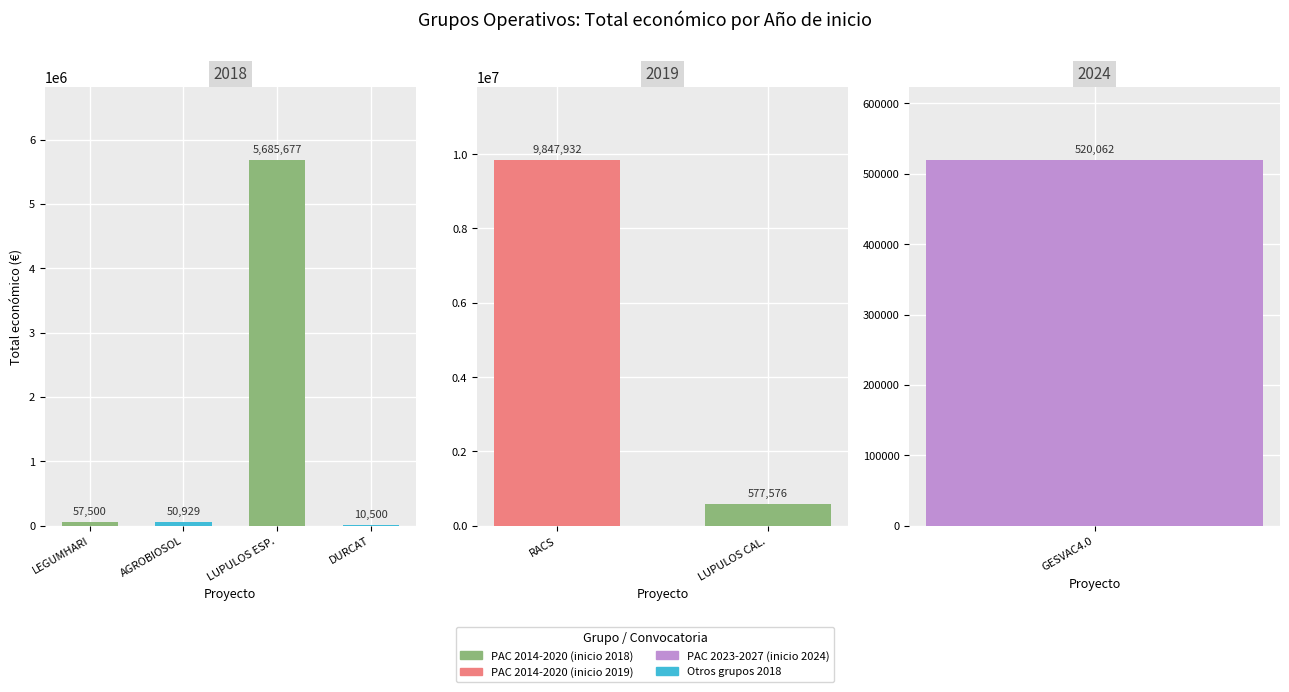

What is the sum of all values?

16750176